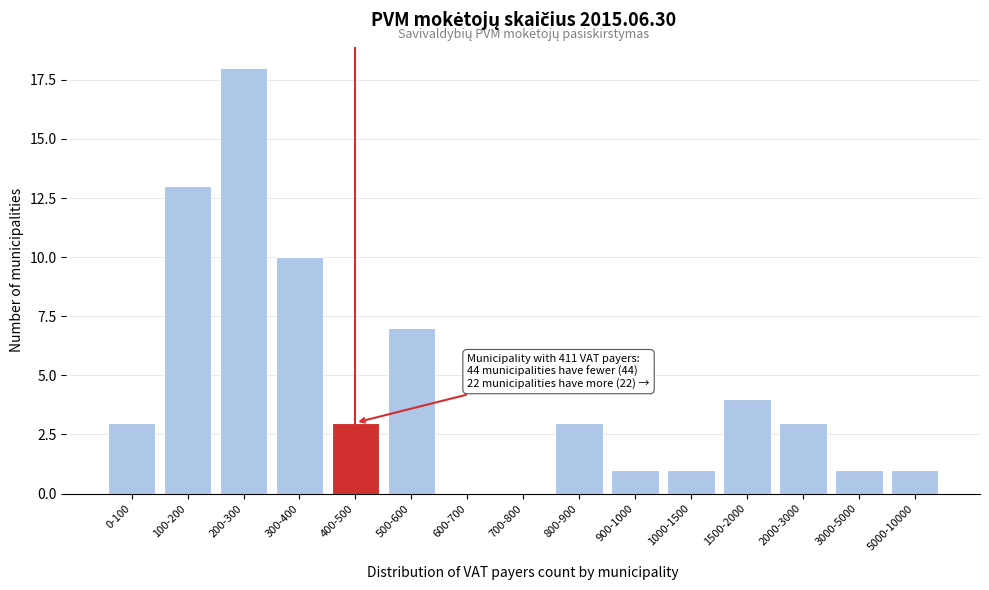

Reading right to left, what are all the values shown in this chart?

5000-10000=1	3000-5000=1	2000-3000=3	1500-2000=4	1000-1500=1	900-1000=1	800-900=3	700-800=0	600-700=0	500-600=7	400-500=3	300-400=10	200-300=18	100-200=13	0-100=3